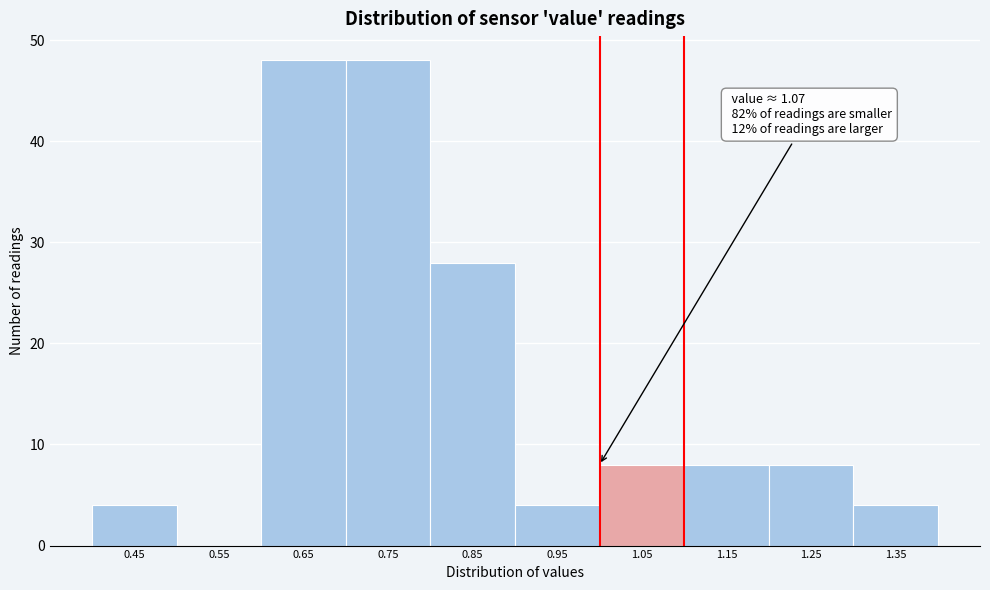

Reading left to right, transcribe all the data shown in this chart.

0.45=4	0.55=0	0.65=48	0.75=48	0.85=28	0.95=4	1.05=8	1.15=8	1.25=8	1.35=4